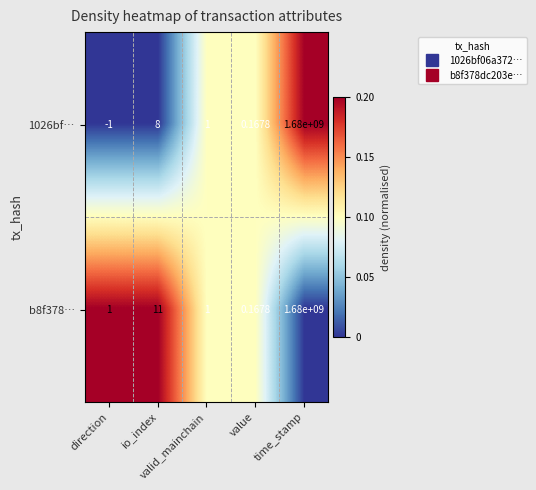

How many data points does each series have?

5